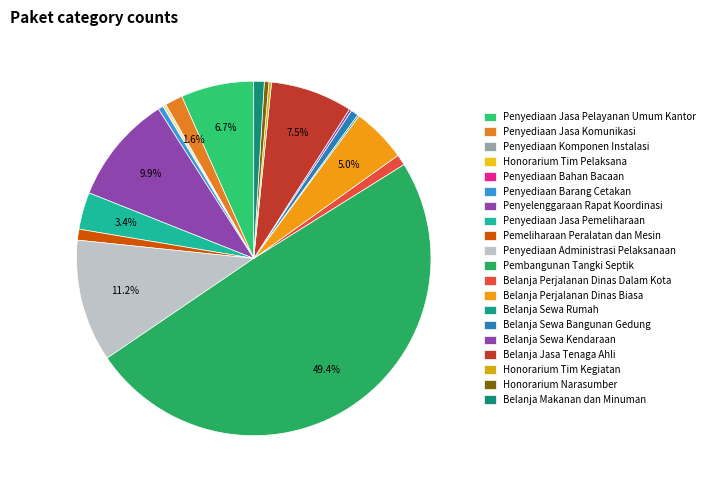

Count the number of slices in the pie.

20